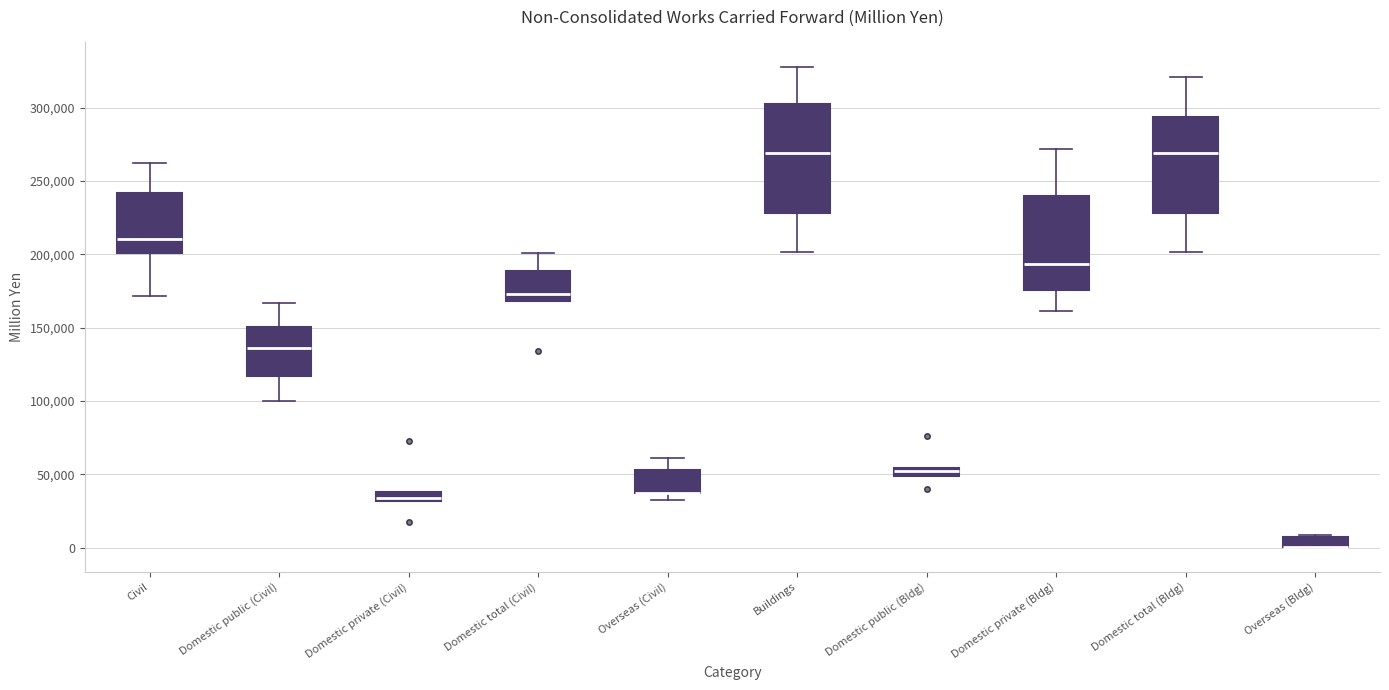

Where is the upper edge of the box for Buildings on the y-axis? The values are not printed on the chart, so give them approximately, as read against the axis.

300000